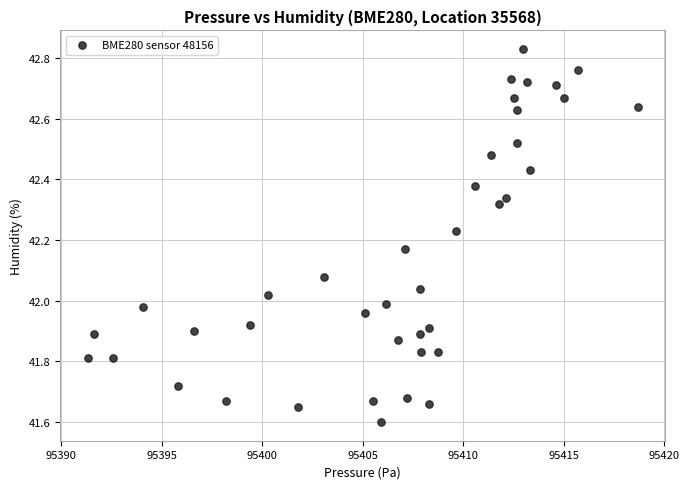

What is the range of X values (max minus min)?

27.3